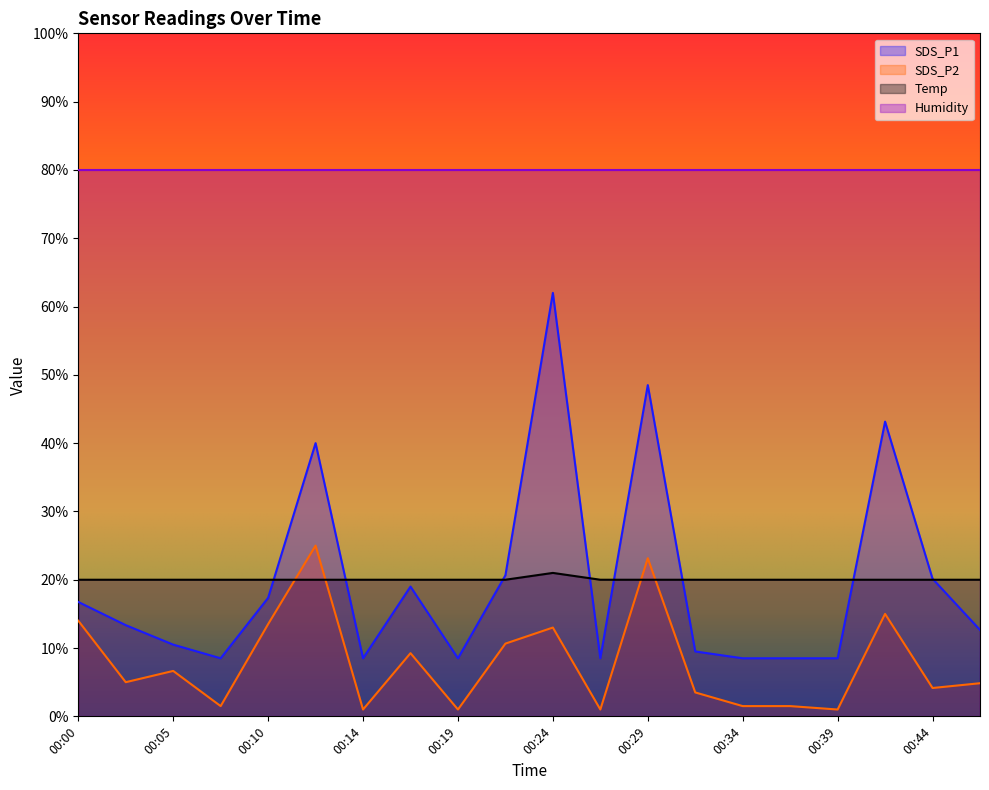

At which category does the chart reach its minimum across all series?

00:14